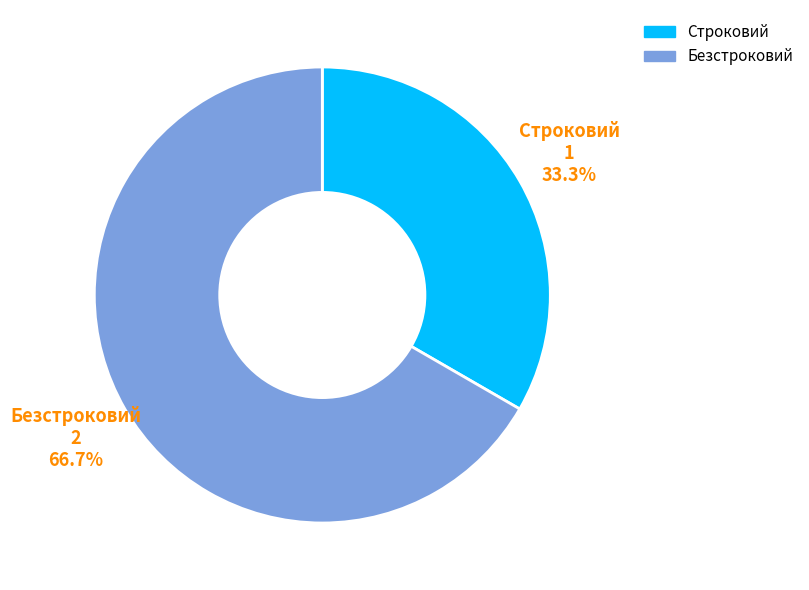

Which slice is the largest?

Безстроковий